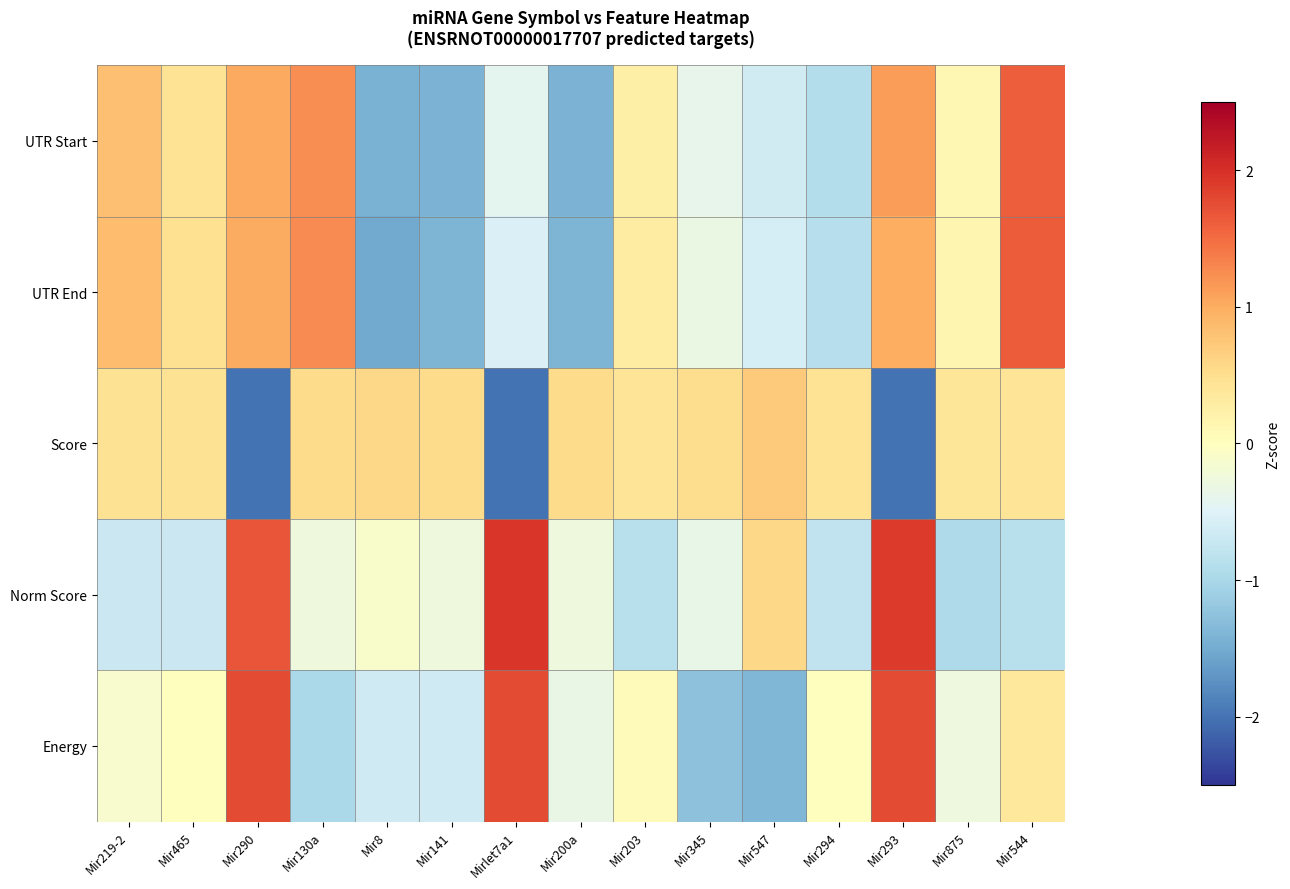

Which has a higher value, Mir544 or Mir345?

Mir544